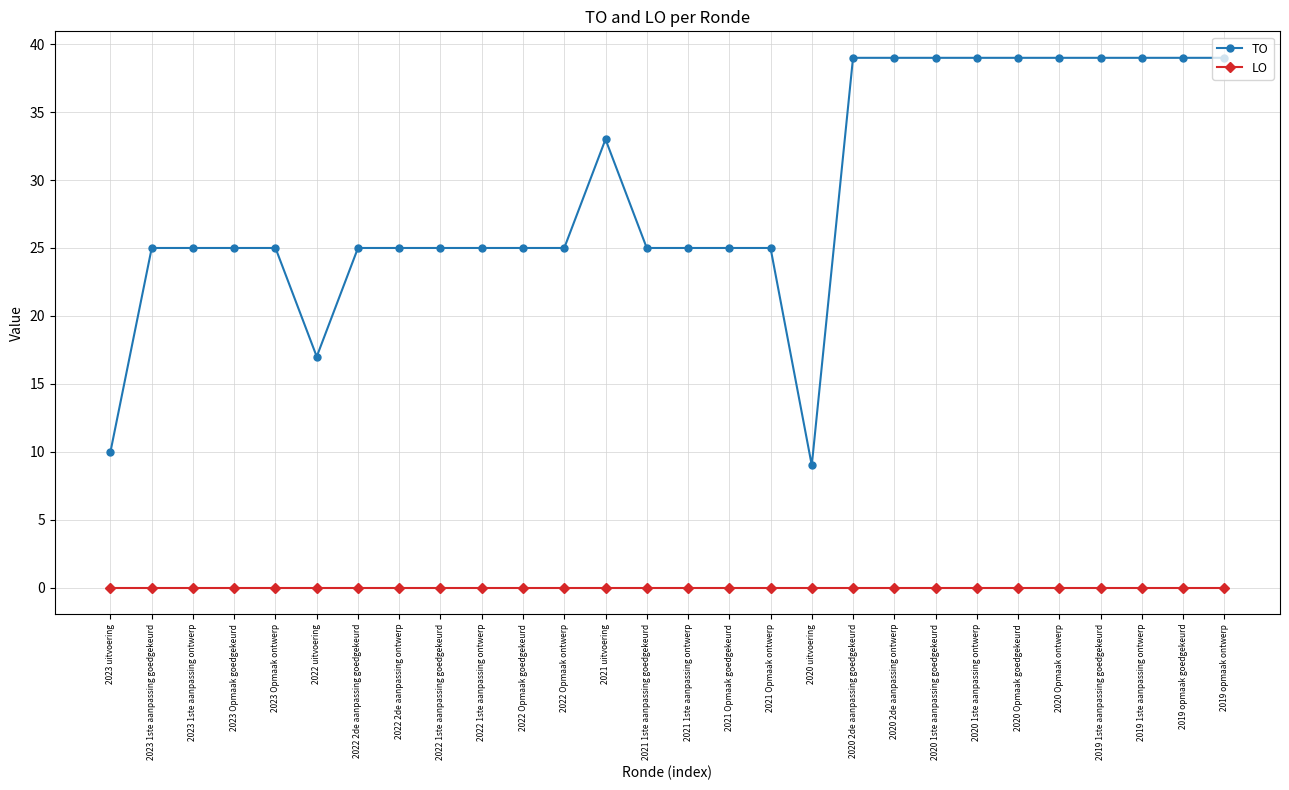

How many TO values are between 25 and 39?

25